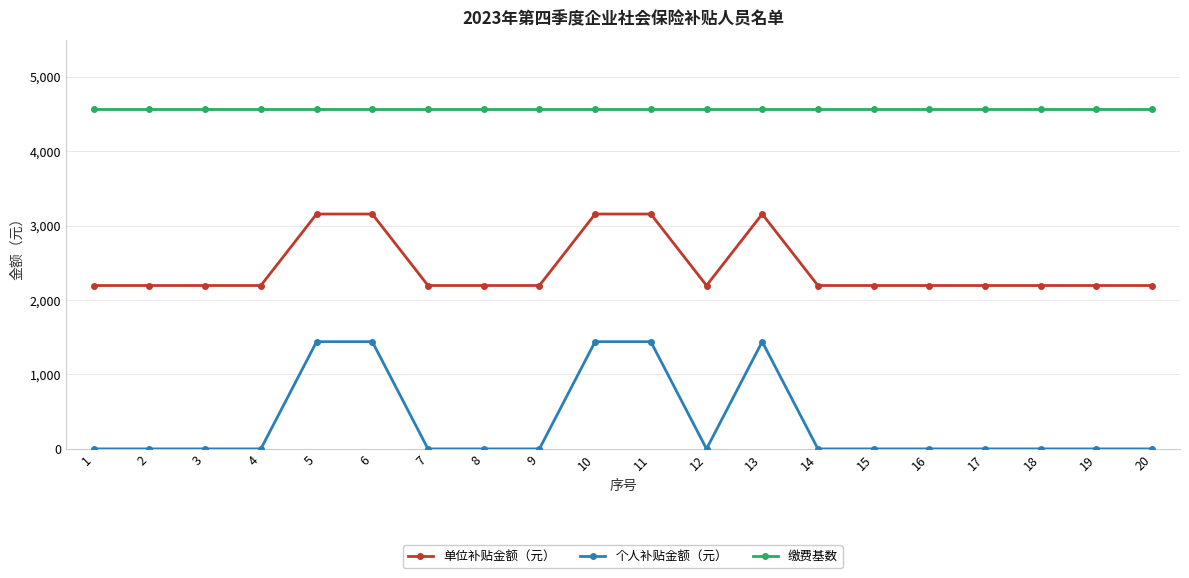

Is it true that 个人补贴金额（元） equals 0.0 at 7?

True